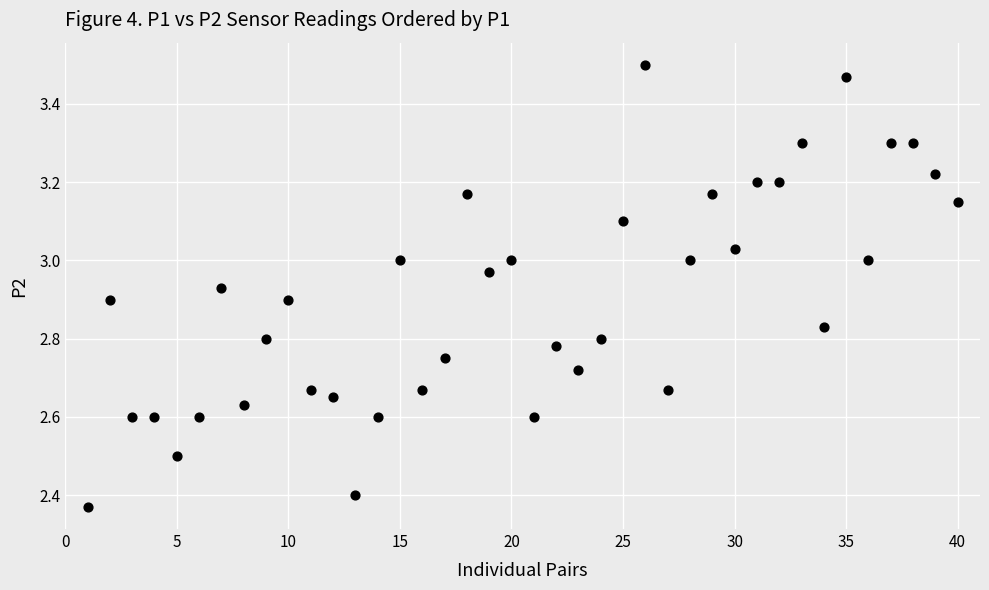

What is the range of Y values (max minus min)?

1.1